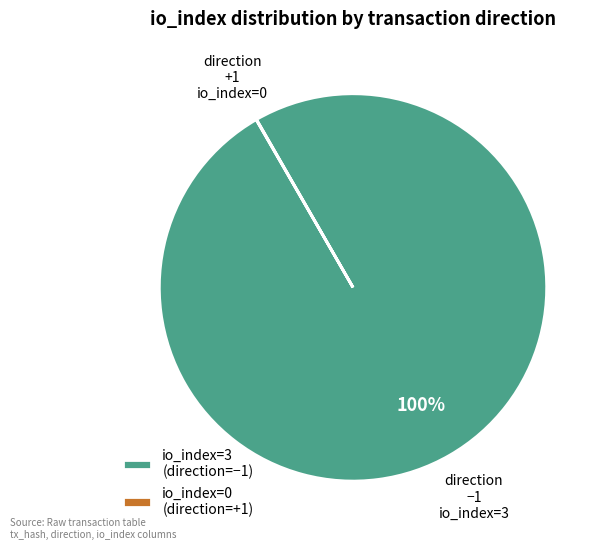

To the nearest percent, what is the average slice percentage?

50%